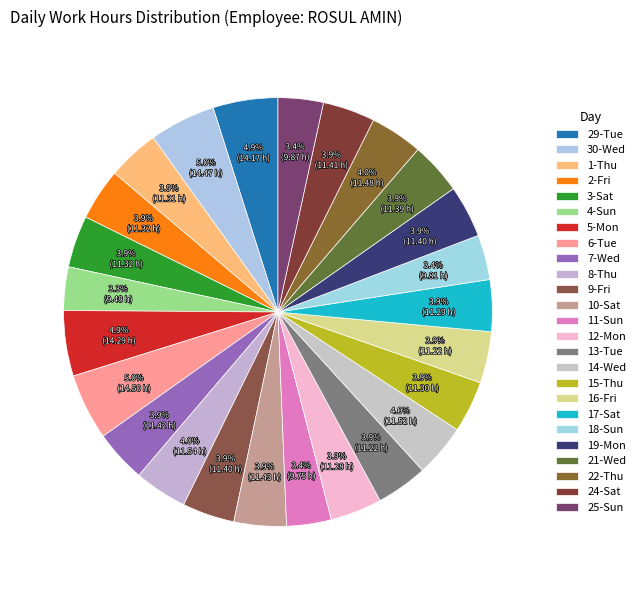

To the nearest percent, what is the difference between the 25-Sun and 5-Mon slice percentages?

2%